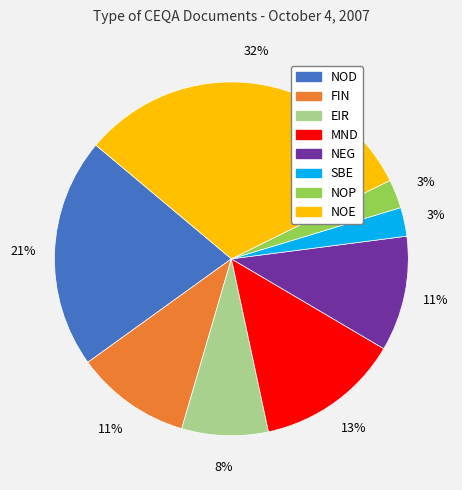

Is there any slice that represents more than half of the pie?

No